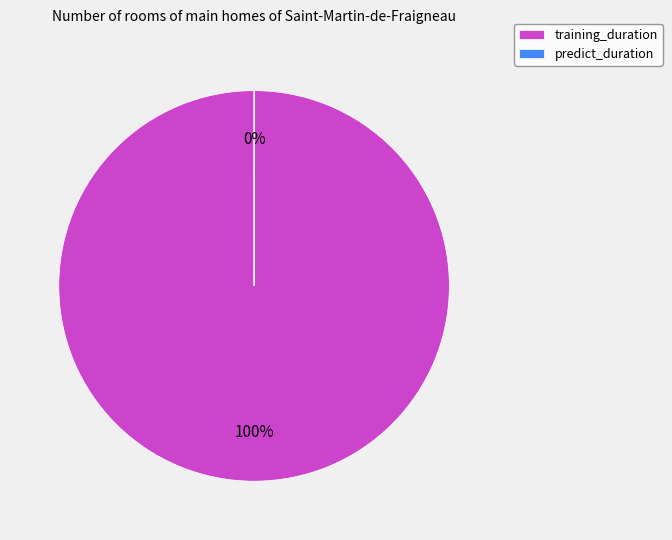

To the nearest percent, what is the difference between the largest and smallest slice percentages?

100%